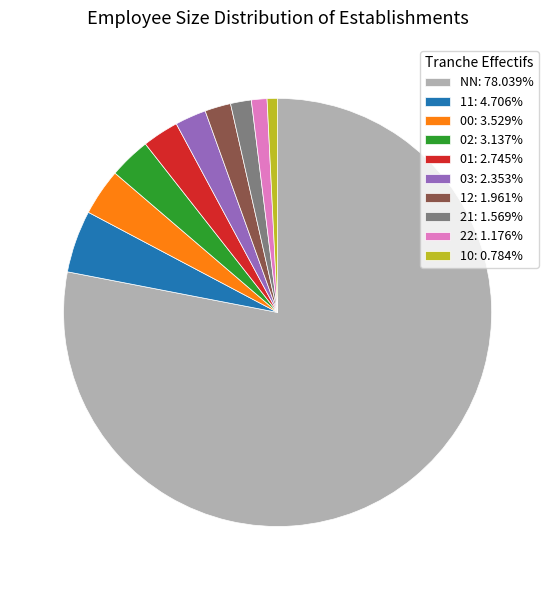

Does 02: 3.137% represent more than half of the total?

No